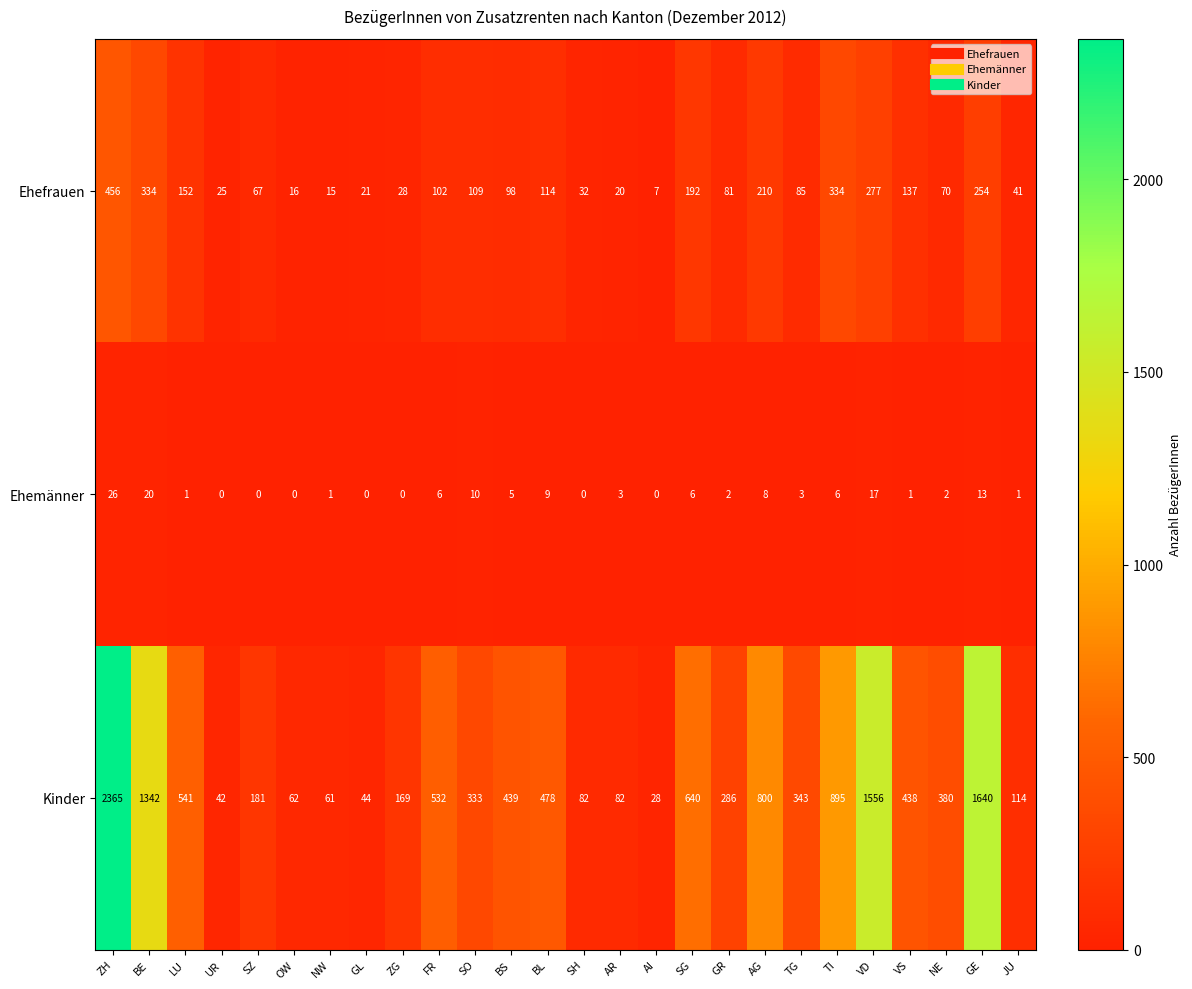

At GE, list the series in order from smallest to largest.

Ehemänner, Ehefrauen, Kinder